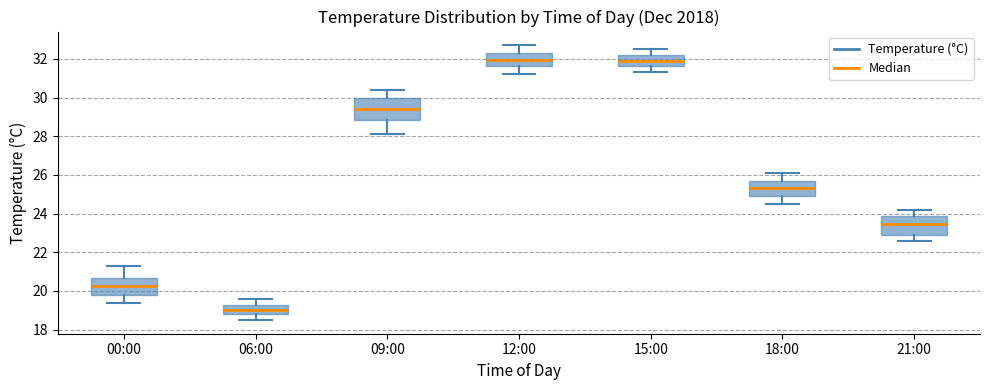

Reading left to right, transcribe this box plot: for each box, give where its median line is, the range the box spans, and where its two whiskers end, as read against the y-axis. The values are not printed on the chart, so give them approximately, as read against the axis.

00:00: median 20.2, box 19.8 to 20.6, whiskers 19.4 to 21.4
06:00: median 19.0, box 18.8 to 19.2, whiskers 18.6 to 19.6
09:00: median 29.4, box 28.8 to 30.0, whiskers 28.2 to 30.4
12:00: median 32.0, box 31.6 to 32.4, whiskers 31.2 to 32.8
15:00: median 32.0, box 31.6 to 32.2, whiskers 31.4 to 32.6
18:00: median 25.4, box 25.0 to 25.8, whiskers 24.6 to 26.2
21:00: median 23.4, box 23.0 to 23.8, whiskers 22.6 to 24.2